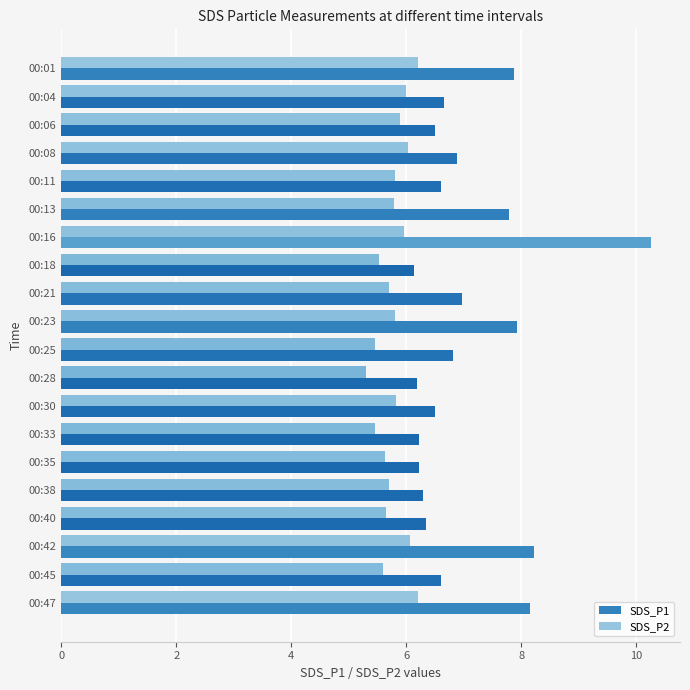

Which series has the largest range (max minus min)?

SDS_P1